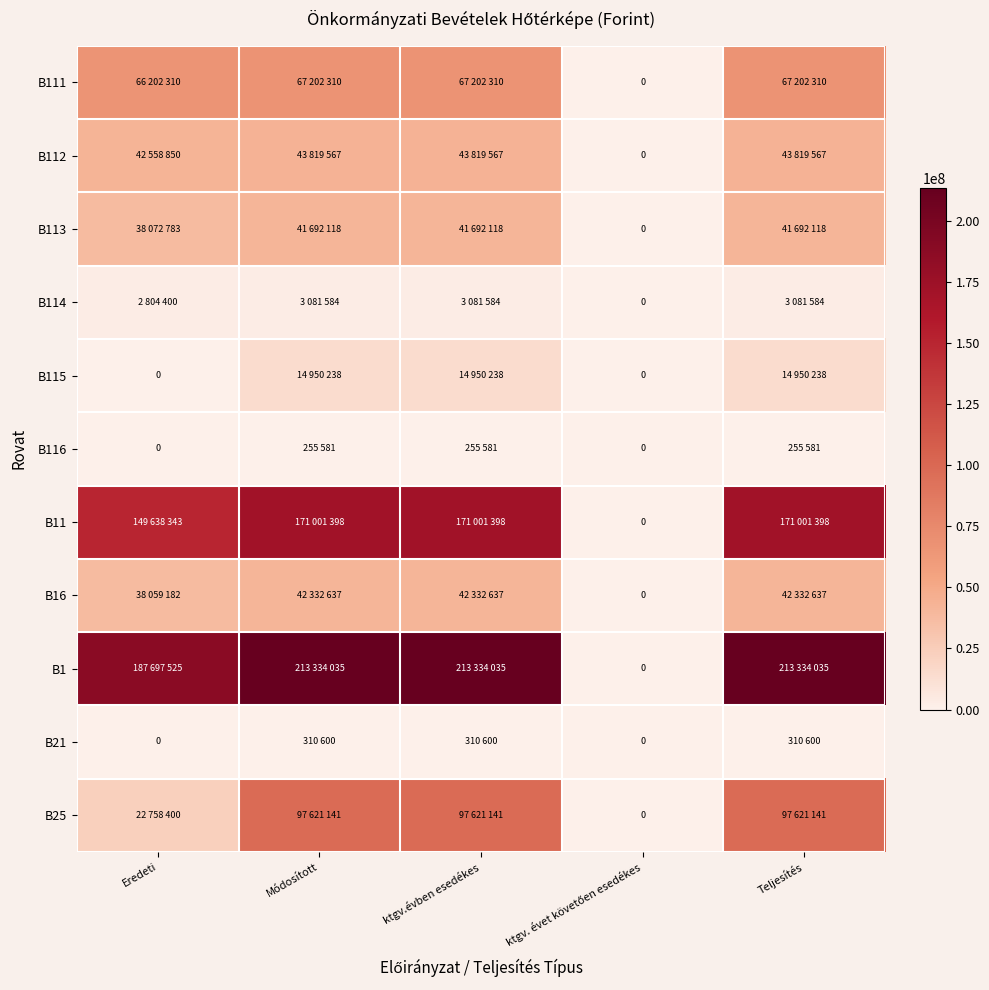

Which series has the widest spread of values?

B1